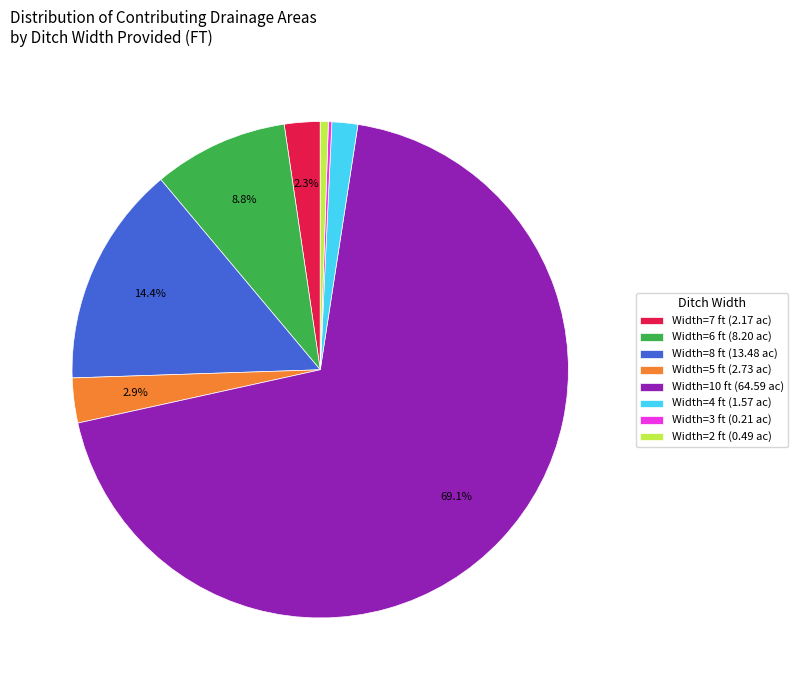

What is the largest slice in the pie chart?

Width=10 ft (64.59 ac)